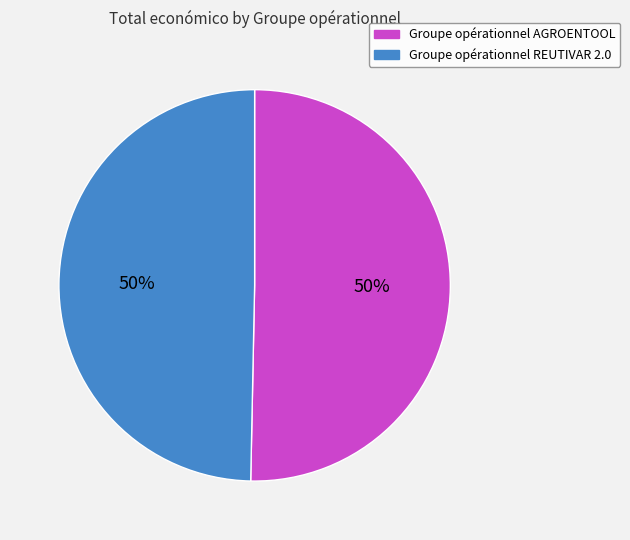

What is the ratio of the value at Groupe opérationnel REUTIVAR 2.0 to the value at Groupe opérationnel AGROENTOOL?

1.0